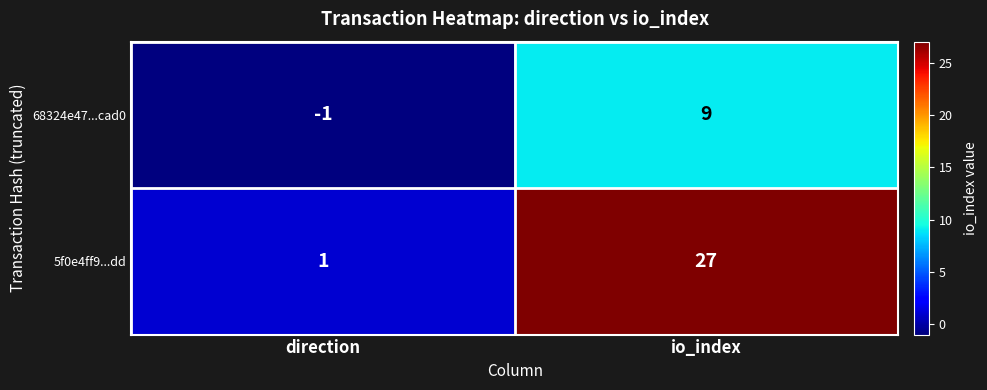

Which series has the largest range (max minus min)?

5f0e4ff9...dd